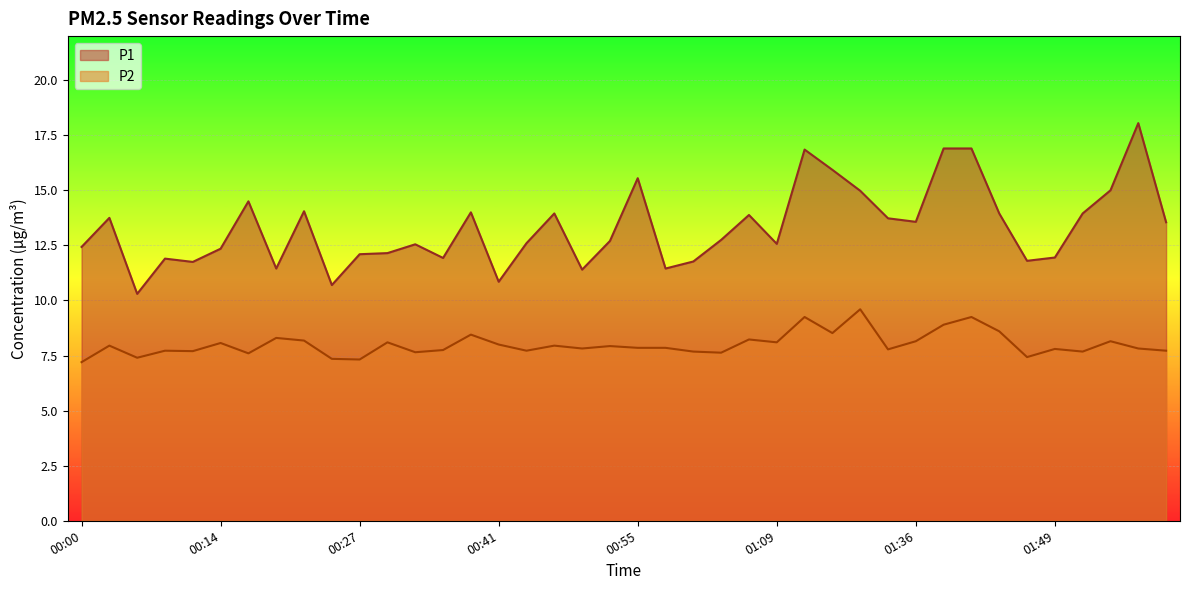

Reading left to right, transcribe all the data shown in this chart.

P1: 00:00=12.4	00:03=13.8	00:05=10.3	00:08=11.9	00:11=11.8	00:14=12.3	00:16=14.5	00:19=11.4	00:22=14.1	00:25=10.7	00:27=12.1	00:30=12.2	00:33=12.6	00:36=11.9	00:39=14.0	00:41=10.8	00:44=12.6	00:47=13.9	00:50=11.4	00:52=12.7	00:55=15.6	00:58=11.4	01:01=11.8	01:03=12.8	01:06=13.9	01:09=12.6	01:13=16.9	01:24=15.9	01:27=15.0	01:33=13.7	01:36=13.6	01:38=16.9	01:41=16.9	01:44=13.9	01:47=11.8	01:49=11.9	01:52=13.9	01:55=15.0	02:01=18.1	02:04=13.6
P2: 00:00=7.2	00:03=8.0	00:05=7.4	00:08=7.7	00:11=7.7	00:14=8.1	00:16=7.6	00:19=8.3	00:22=8.2	00:25=7.3	00:27=7.3	00:30=8.1	00:33=7.7	00:36=7.8	00:39=8.4	00:41=8.0	00:44=7.7	00:47=8.0	00:50=7.8	00:52=7.9	00:55=7.8	00:58=7.8	01:01=7.7	01:03=7.6	01:06=8.2	01:09=8.1	01:13=9.2	01:24=8.5	01:27=9.6	01:33=7.8	01:36=8.2	01:38=8.9	01:41=9.2	01:44=8.6	01:47=7.4	01:49=7.8	01:52=7.7	01:55=8.2	02:01=7.8	02:04=7.7